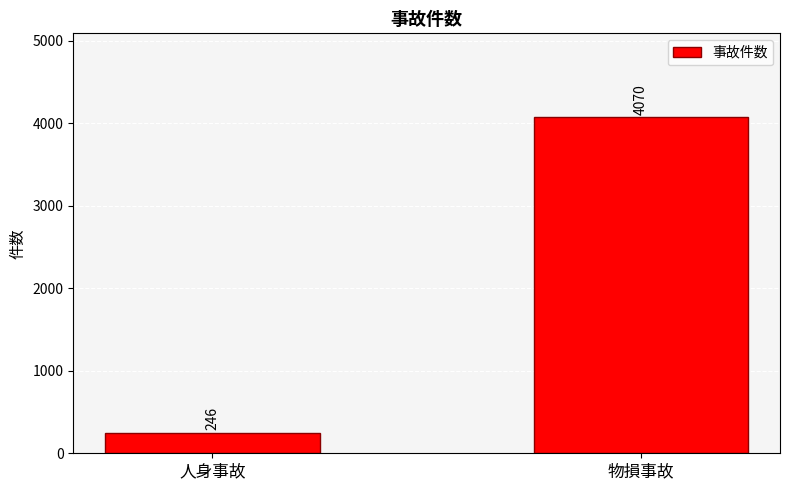

List the labels in order of value, smallest first.

人身事故, 物損事故